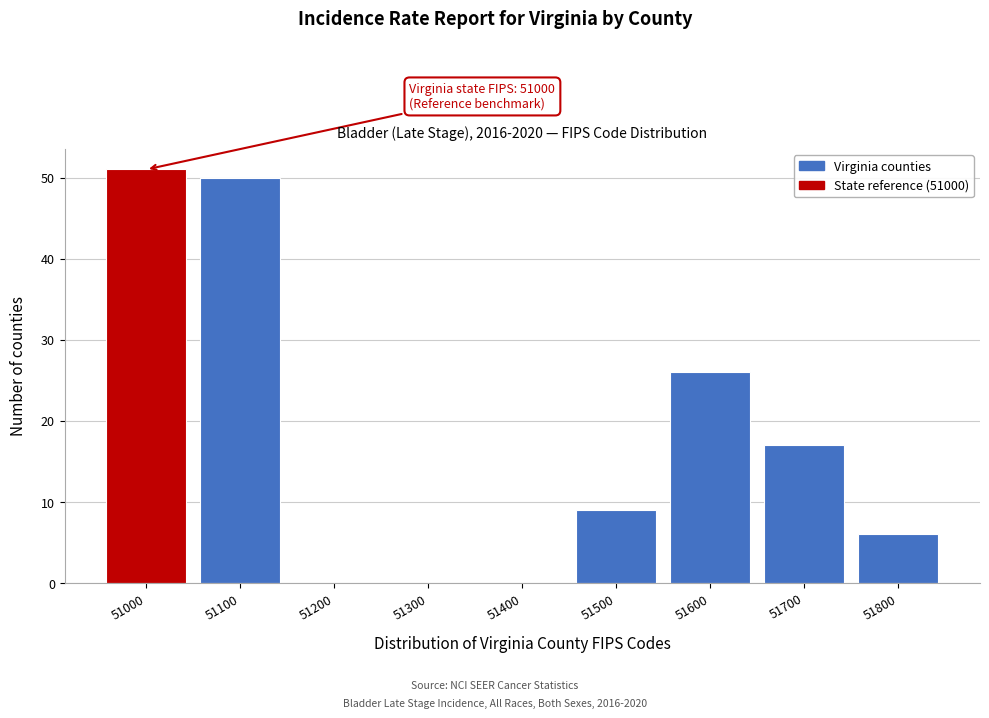

Reading left to right, transcribe all the data shown in this chart.

51000=51	51100=50	51200=0	51300=0	51400=0	51500=9	51600=26	51700=17	51800=6